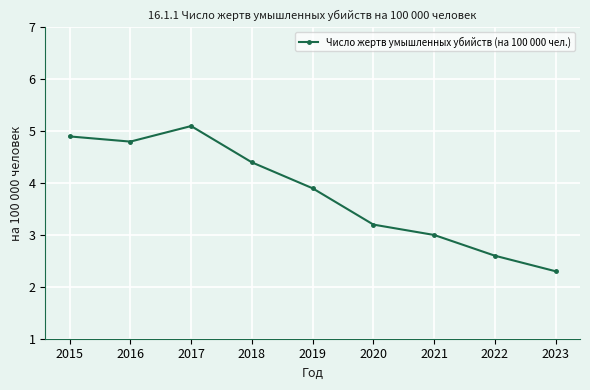

What is the ratio of the value at 2019 to the value at 2022?

1.5